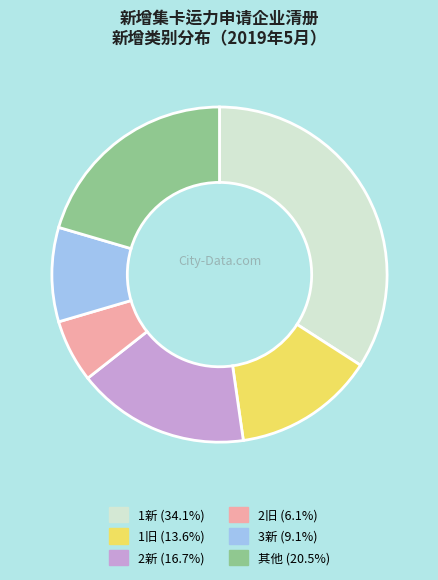

What is the largest slice in the pie chart?

1新